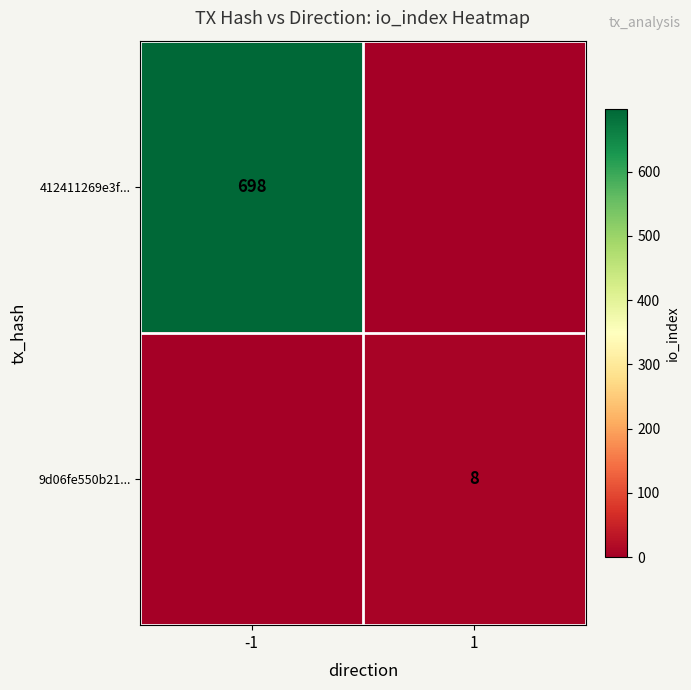

True or false: 412411269e3f... has a value of 1158 at -1.

False